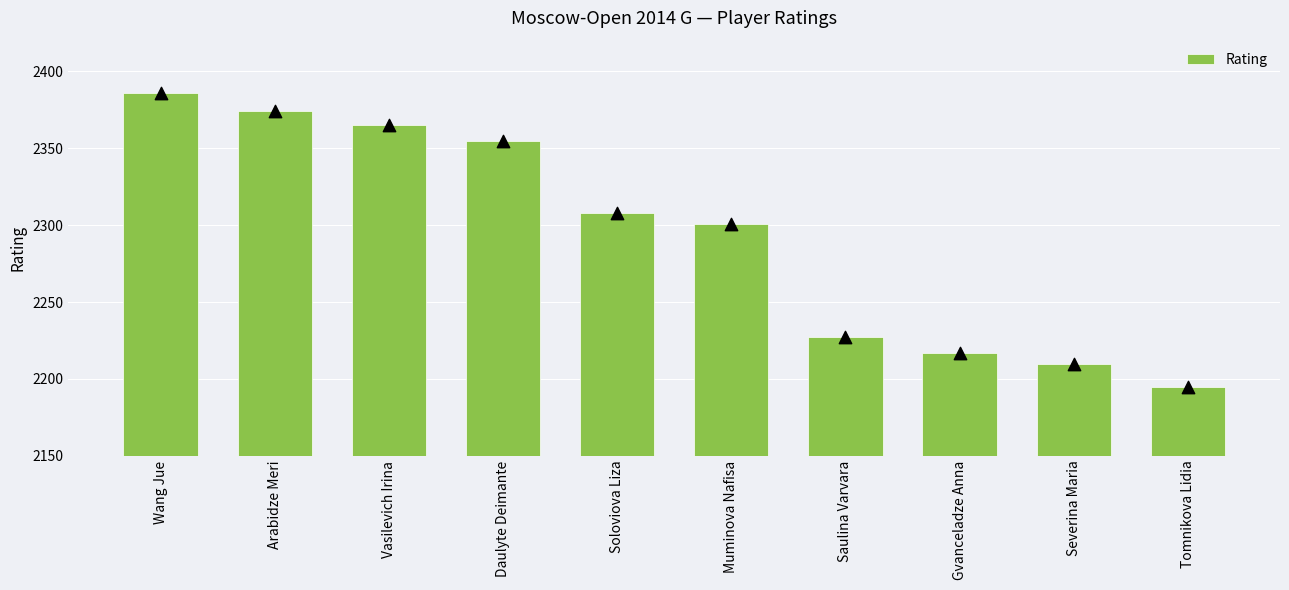

Which has a higher value, Saulina Varvara or Daulyte Deimante?

Daulyte Deimante